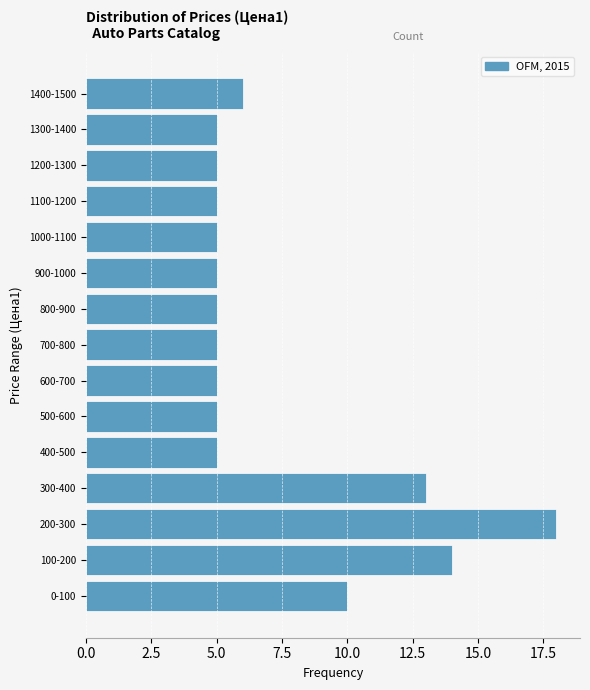

Reading top to bottom, transcribe all the data shown in this chart.

6	5	5	5	5	5	5	5	5	5	5	13	18	14	10